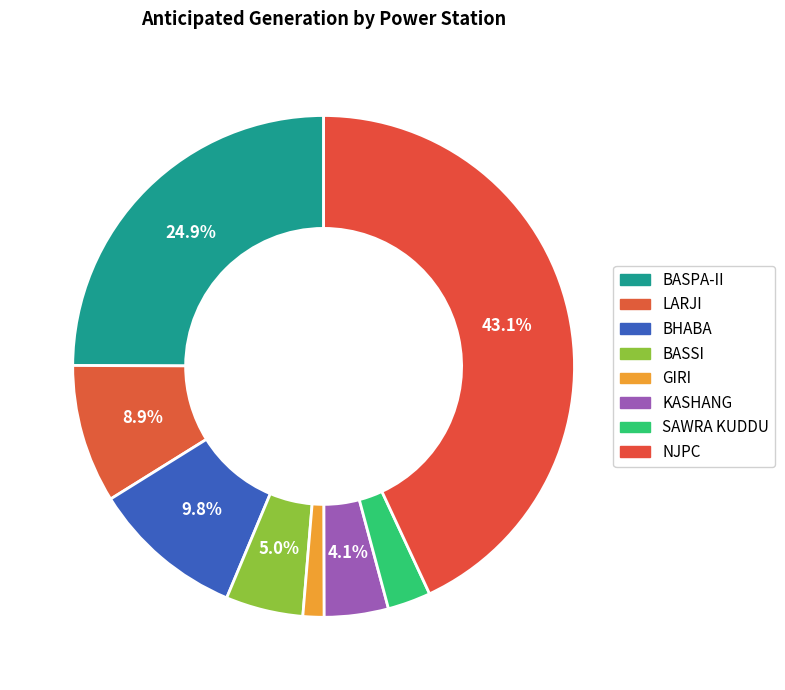

How many slices are in this pie chart?

8